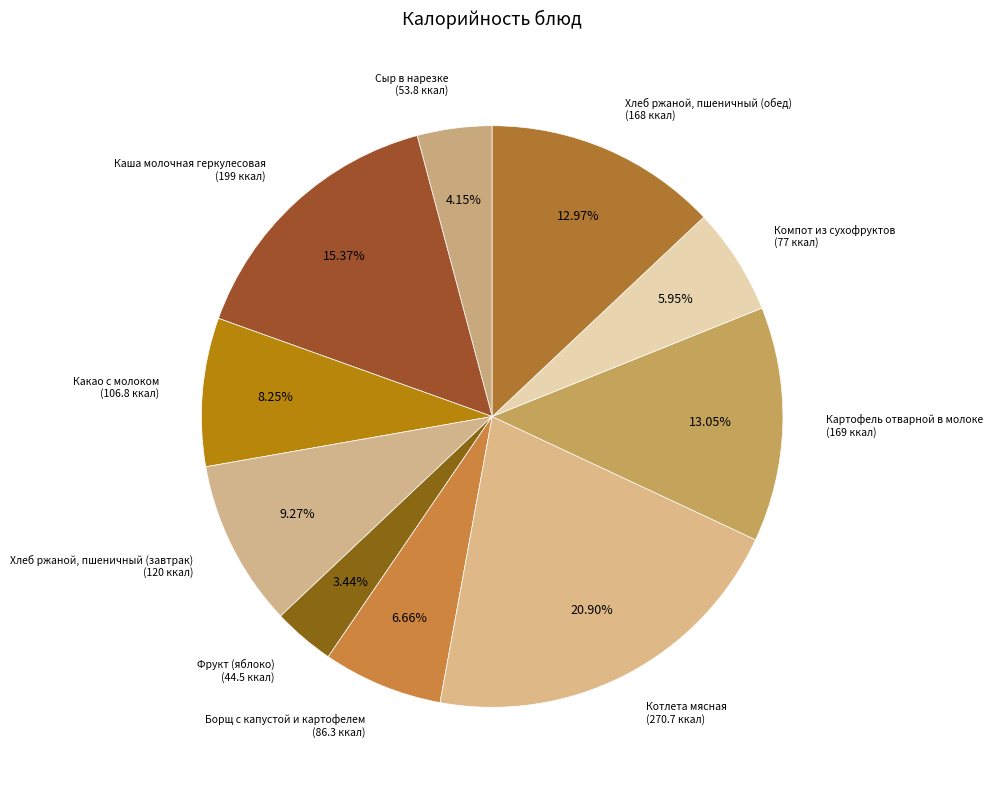

How many slices are in this pie chart?

10